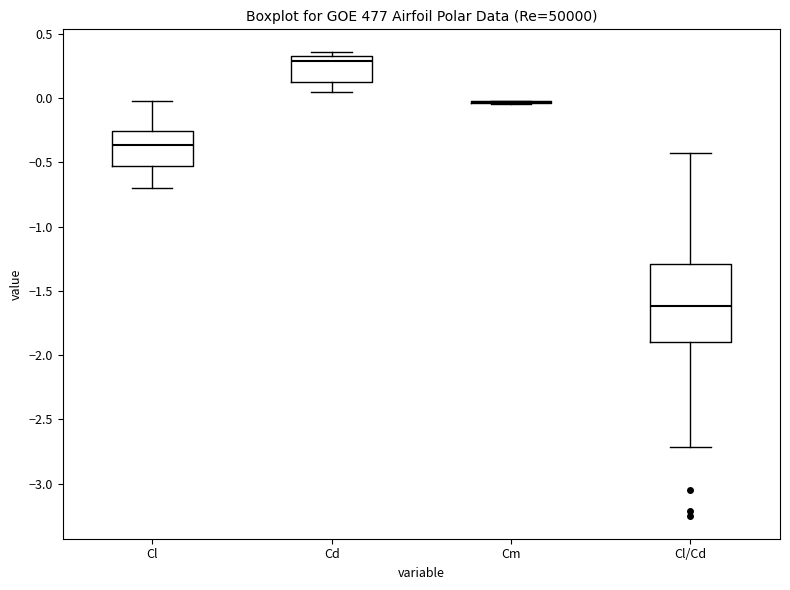

Where is the upper edge of the box for Cd on the y-axis? The values are not printed on the chart, so give them approximately, as read against the axis.

0.35